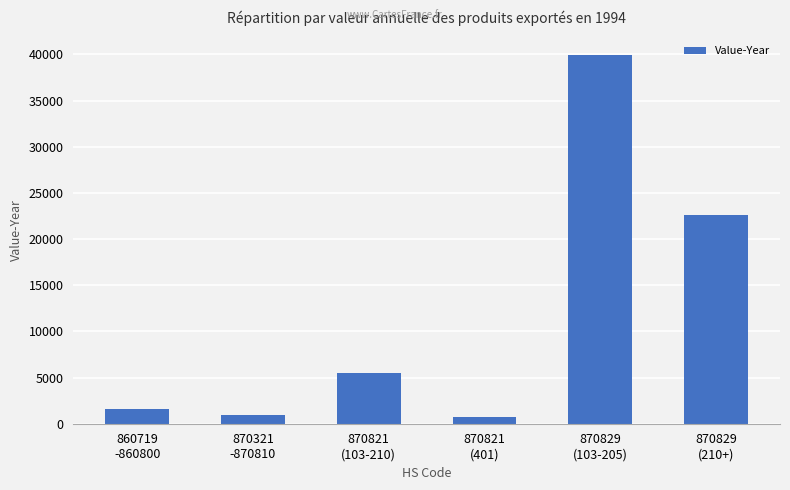

Reading left to right, list all the values displayed in this chart.

1560	979	5537	687	39955	22625